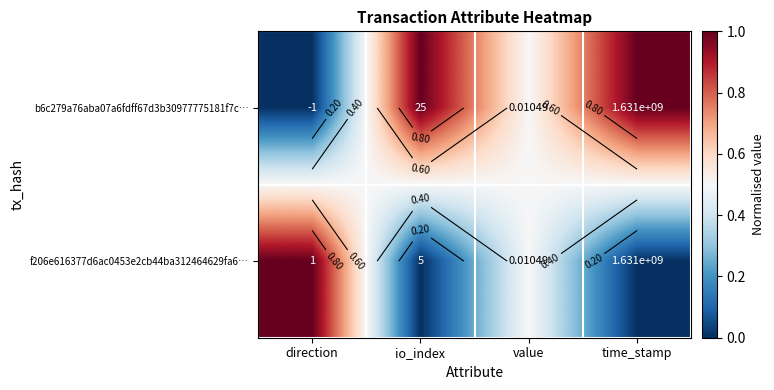

What is the difference between the highest and lowest values at time_stamp?

1.0